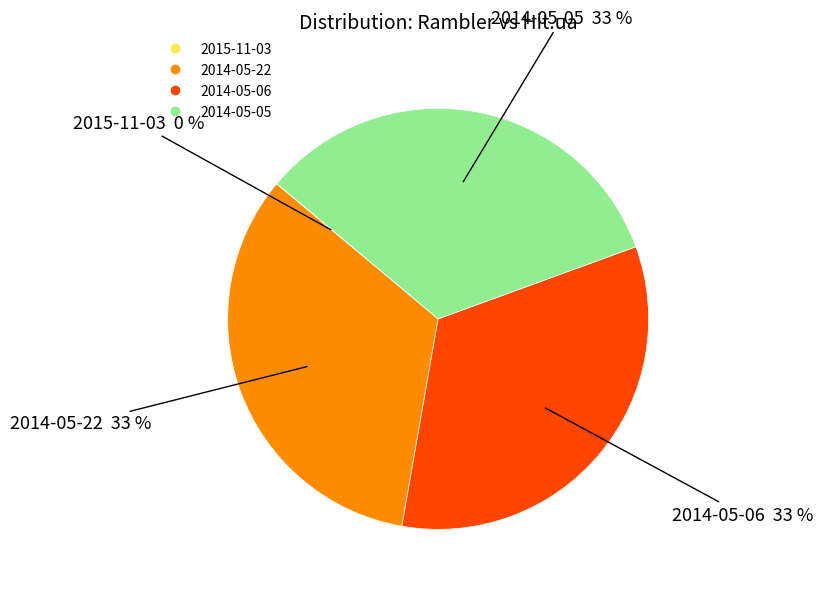

The 2014-05-05 slice represents 33% of the pie. True or false?

True